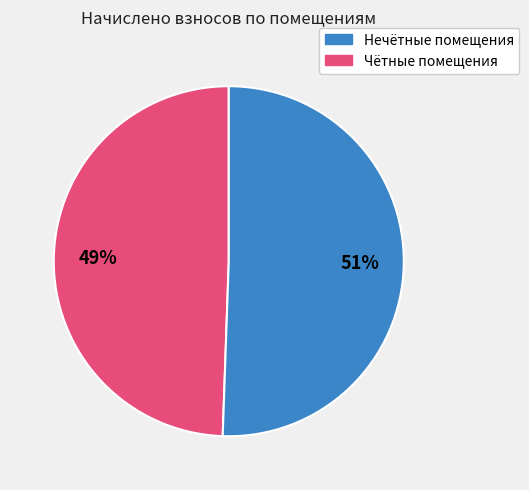

To the nearest percent, what is the average slice percentage?

50%